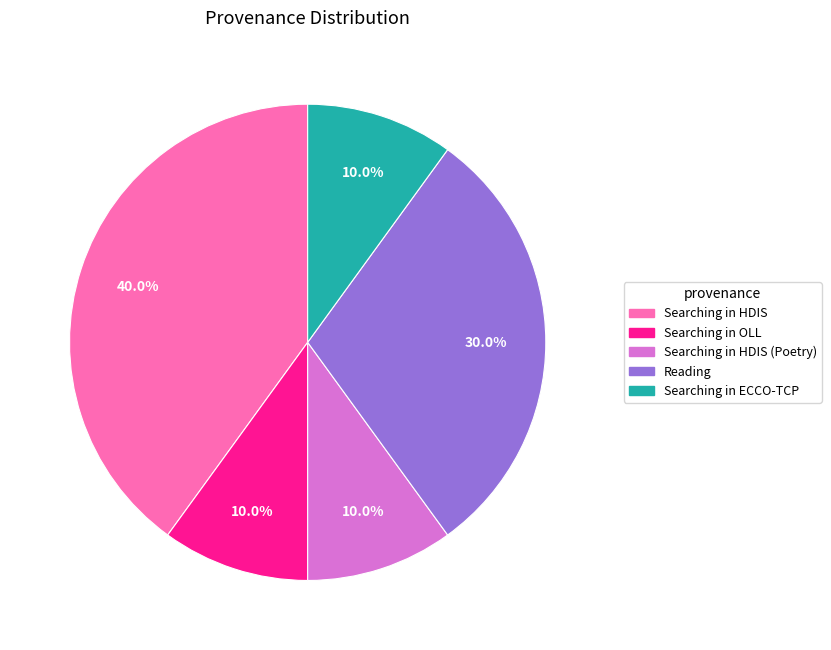

Is there a majority slice in this chart?

No